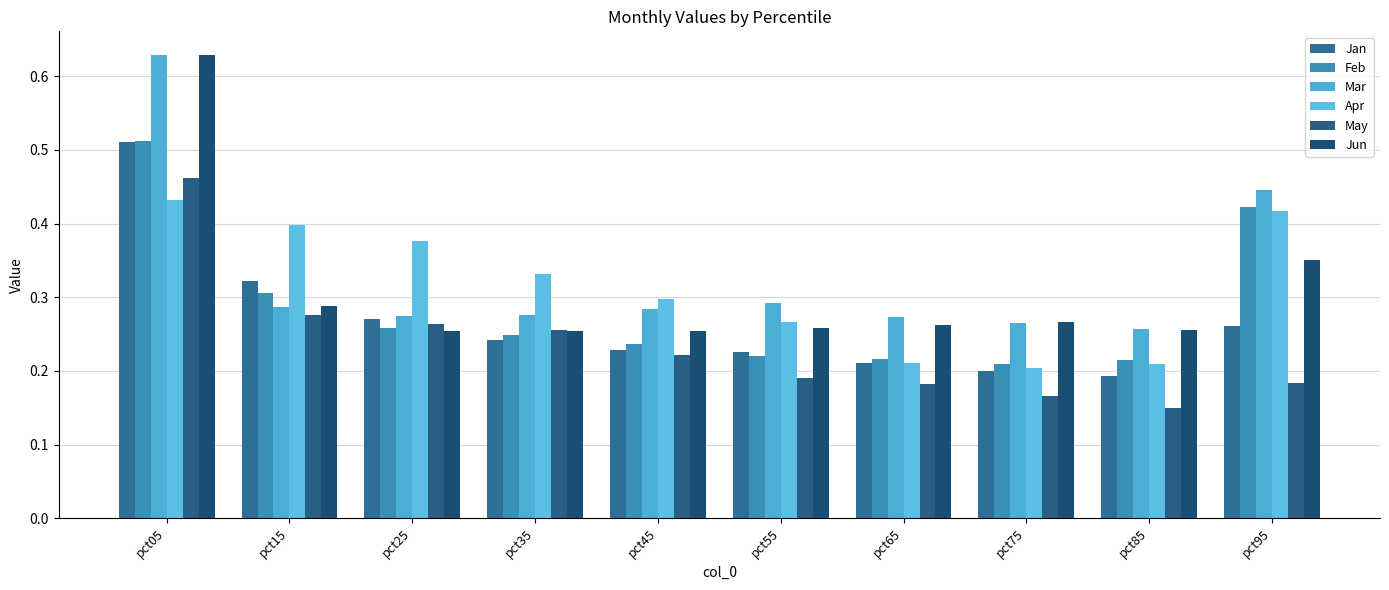

True or false: Mar has a value of 0.3 at pct45.

True